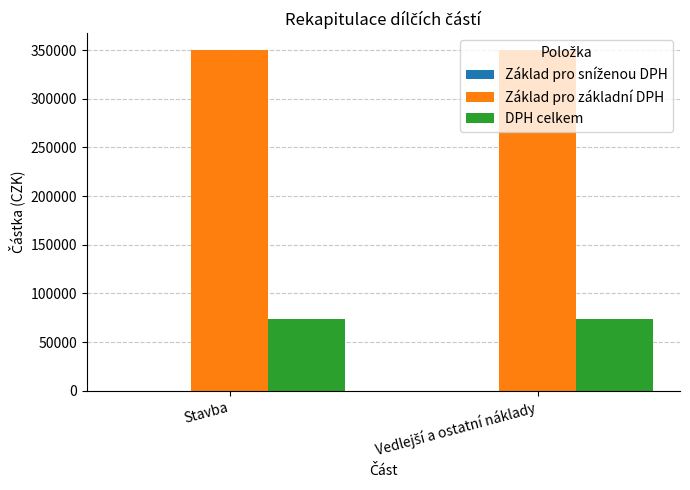

What is the sum of all Základ pro základní DPH values?

700000